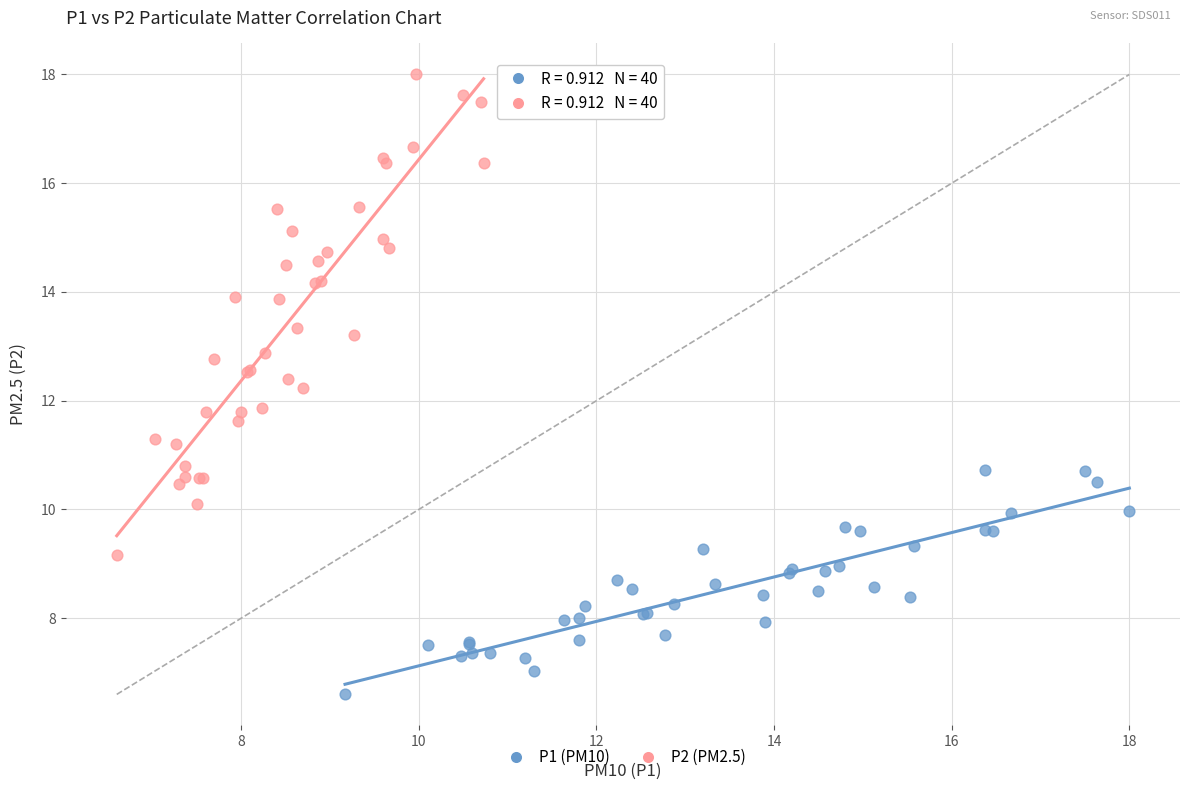

Which series has the widest spread of Y values?

P2 (PM2.5)